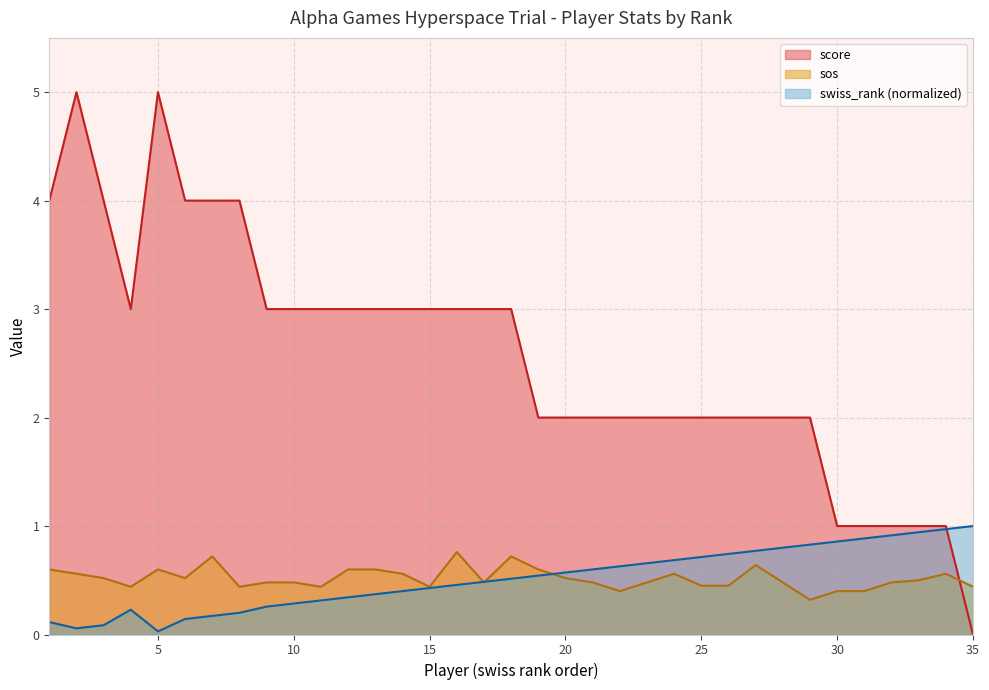

What is the maximum value shown in the chart?

5.0